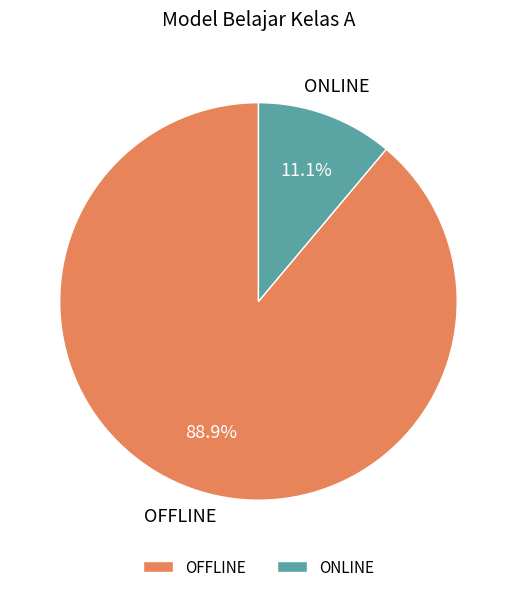

Rank the categories by value from highest to lowest.

OFFLINE, ONLINE